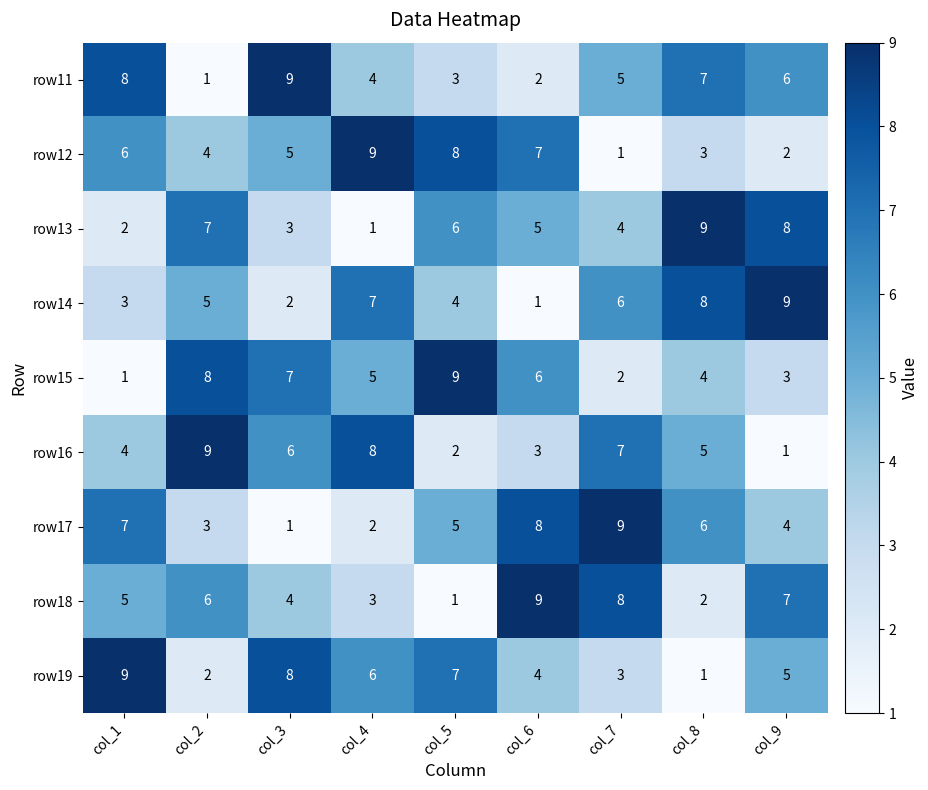

What is the maximum value shown in the chart?

9